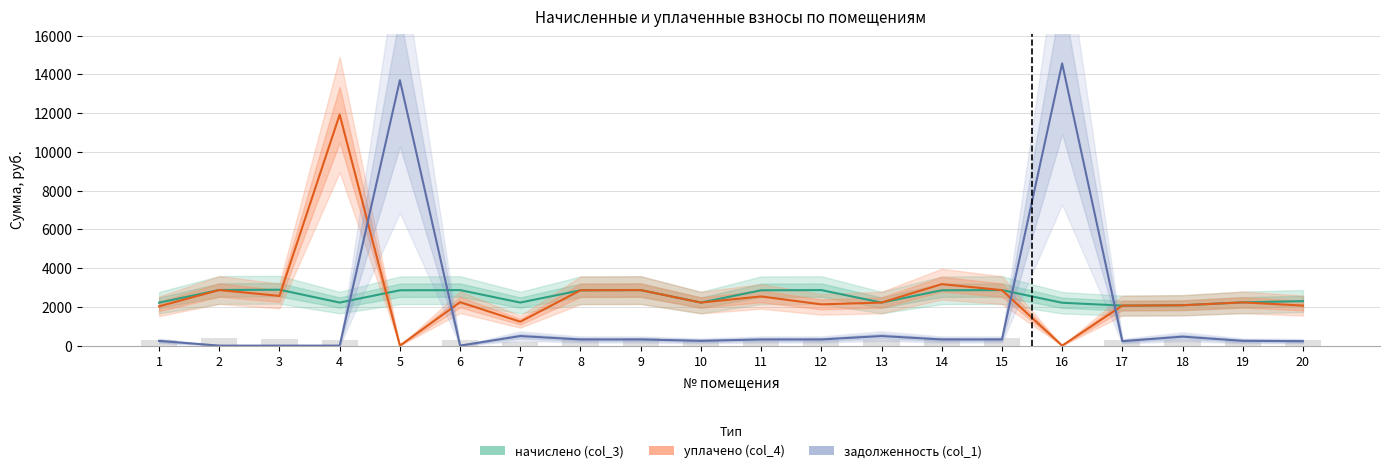

Which series has the largest range (max minus min)?

задолженность (col_1)